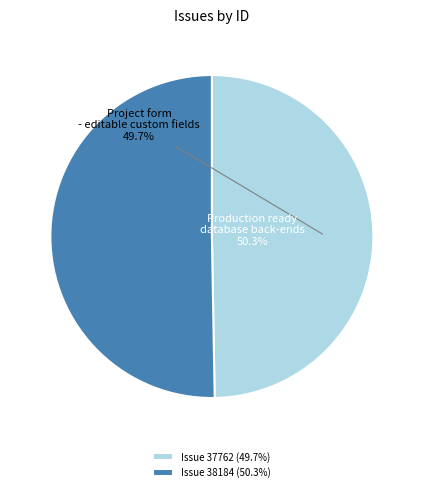

How much of the chart is everything except Production ready database back-ends?

49.7%